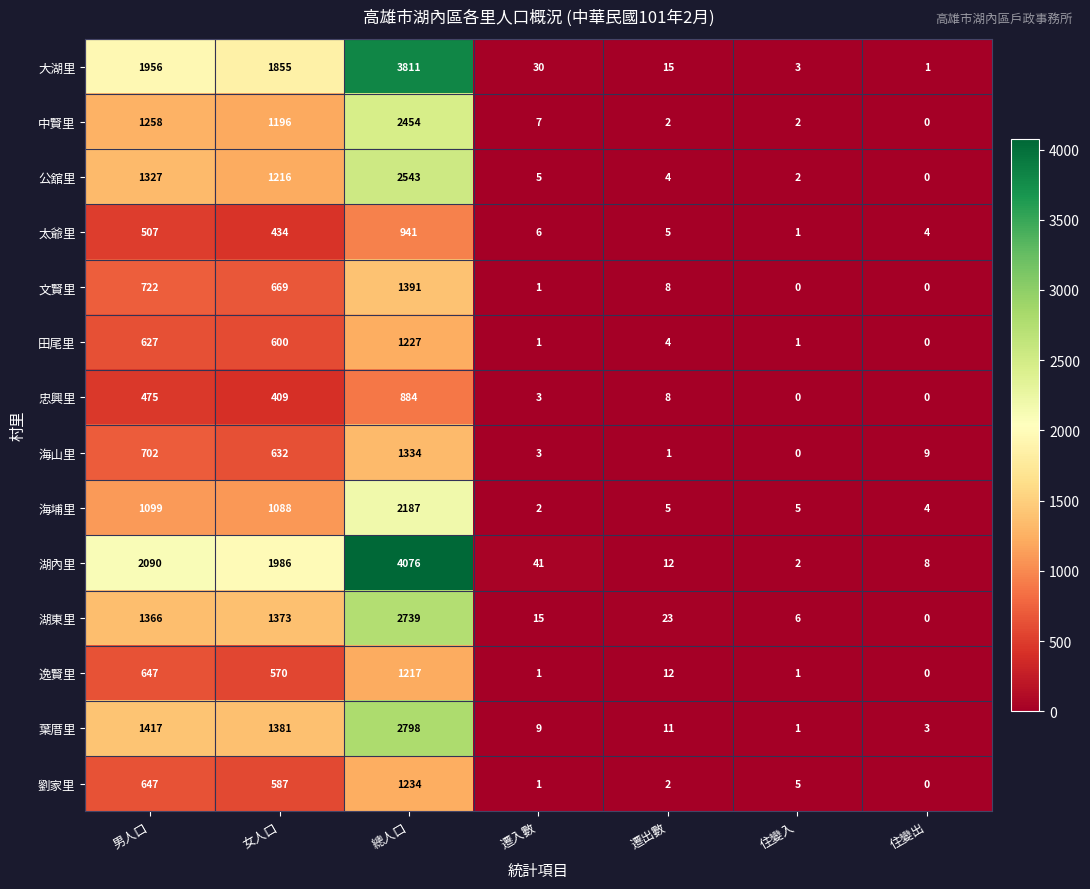

What is the difference between the highest and lowest values at 住變出?

9